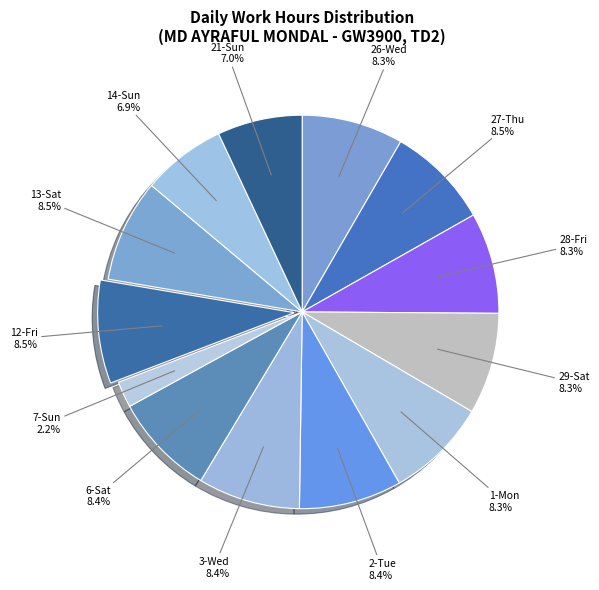

To the nearest percent, what portion does 3-Wed represent?

8%